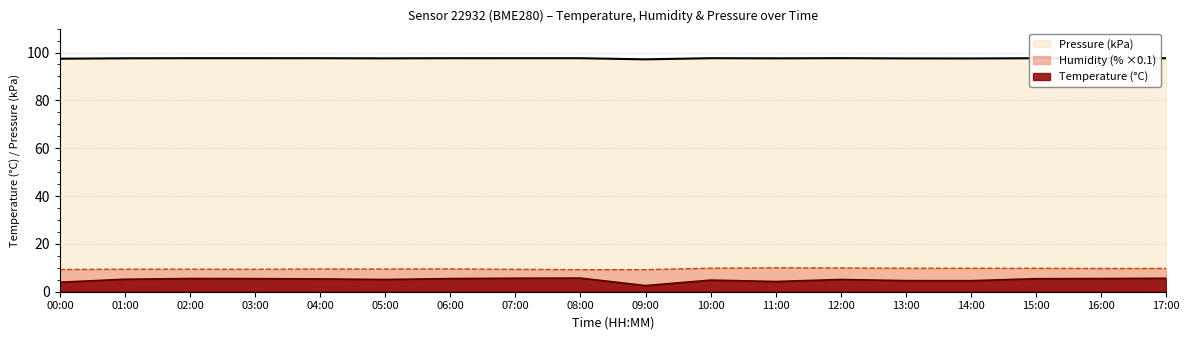

Is the value of Pressure_kPa at 13:00 greater than the value of Temperature at 15:00?

Yes